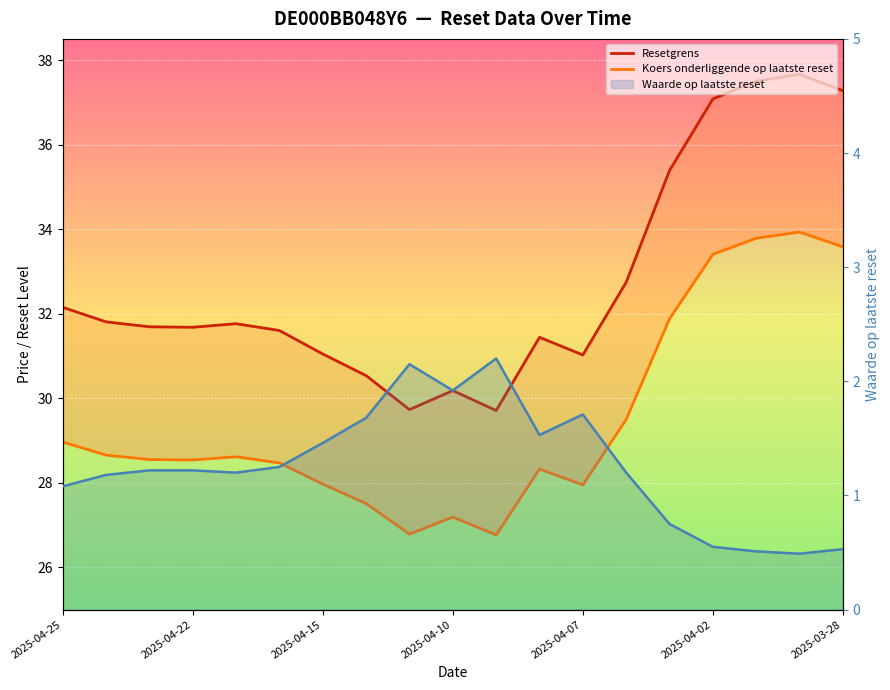

True or false: Koers onderliggende op laatste reset has more than 1 points higher than both neighbors.

True